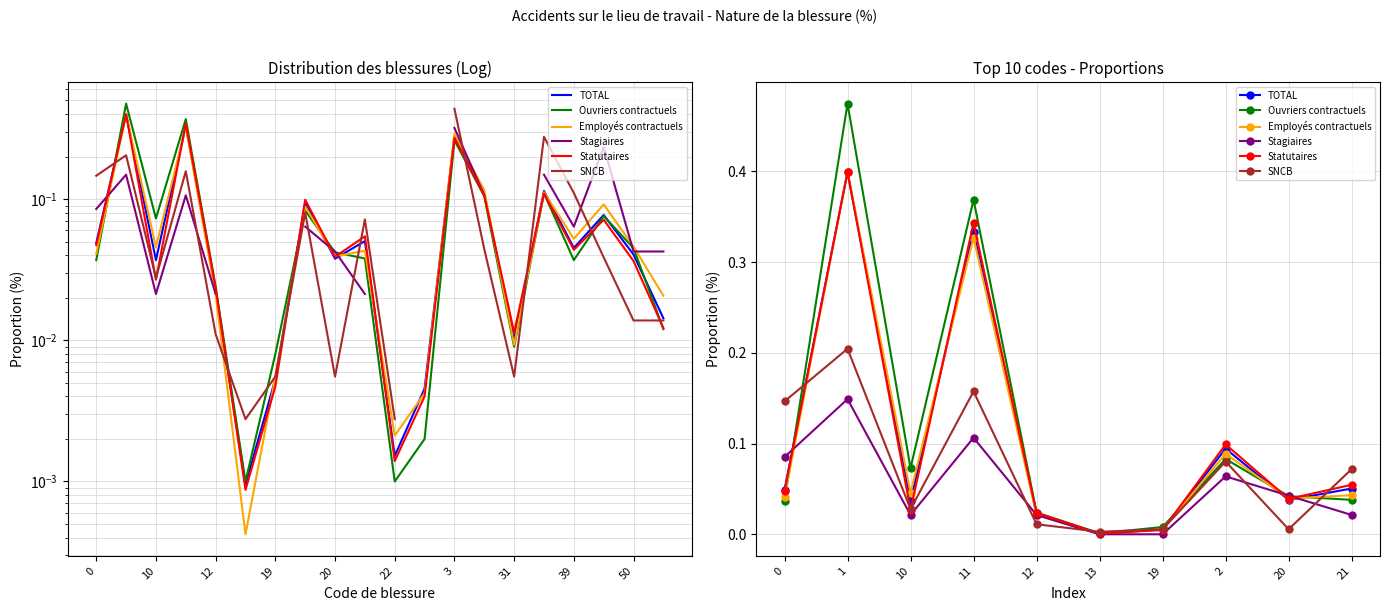

Reading left to right, what are all the values shown in this chart?

TOTAL: 0.0	0.4	0.0	0.3	0.0	0.0	0.0	0.1	0.0	0.1
Ouvriers contractuels: 0.0	0.5	0.1	0.4	0.0	0.0	0.0	0.1	0.0	0.0
Employés contractuels: 0.0	0.4	0.0	0.3	0.0	0.0	0.0	0.1	0.0	0.0
Stagiaires: 0.1	0.1	0.0	0.1	0.0	0.0	0.0	0.1	0.0	0.0
Statutaires: 0.0	0.4	0.0	0.3	0.0	0.0	0.0	0.1	0.0	0.1
SNCB: 0.1	0.2	0.0	0.2	0.0	0.0	0.0	0.1	0.0	0.1